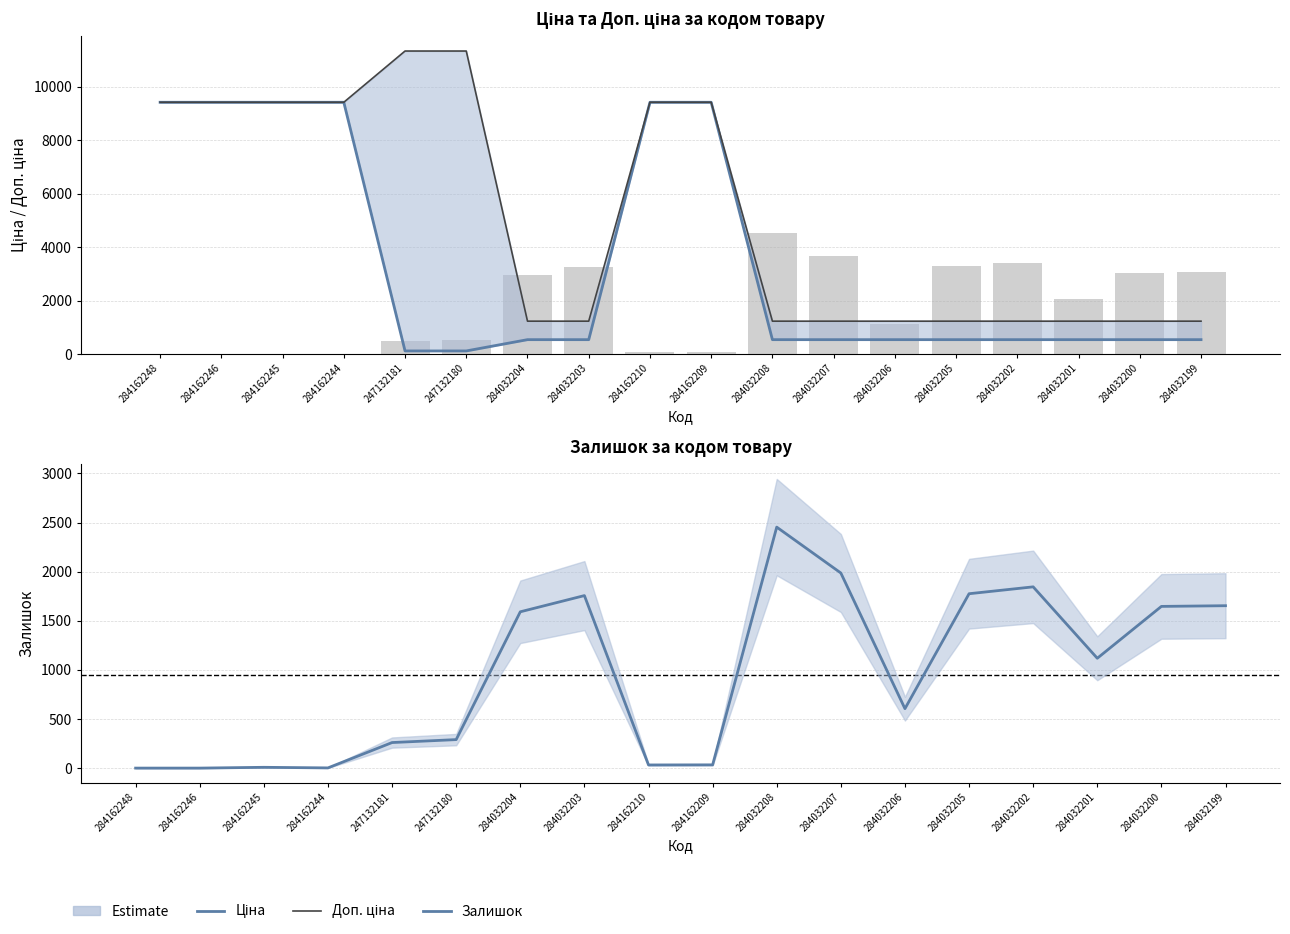

Rank the categories by Залишок value from highest to lowest.

284032208, 284032207, 284032202, 284032205, 284032203, 284032199, 284032200, 284032204, 284032201, 284032206, 247132180, 247132181, 284162209, 284162210, 284162245, 284162244, 284162248, 284162246